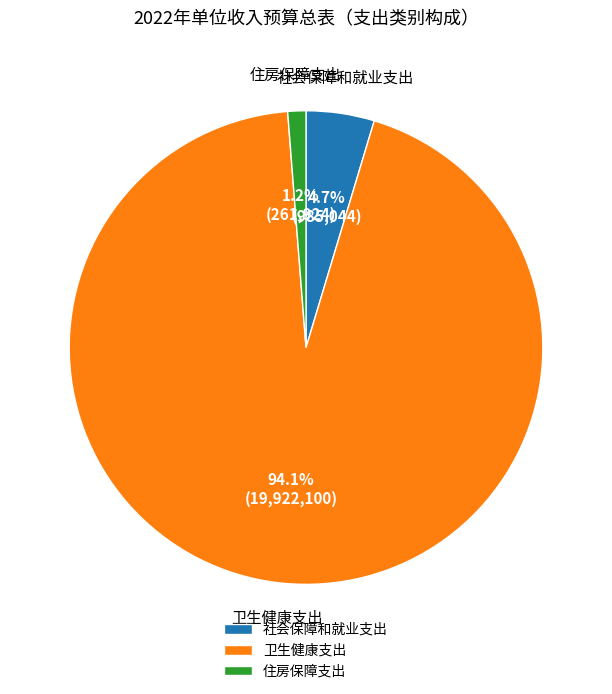

Does 社会保障和就业支出 represent more than half of the total?

No